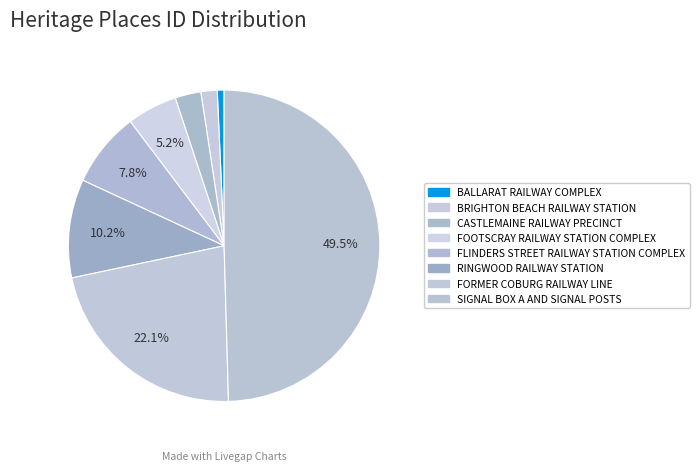

Count the number of slices in the pie.

8